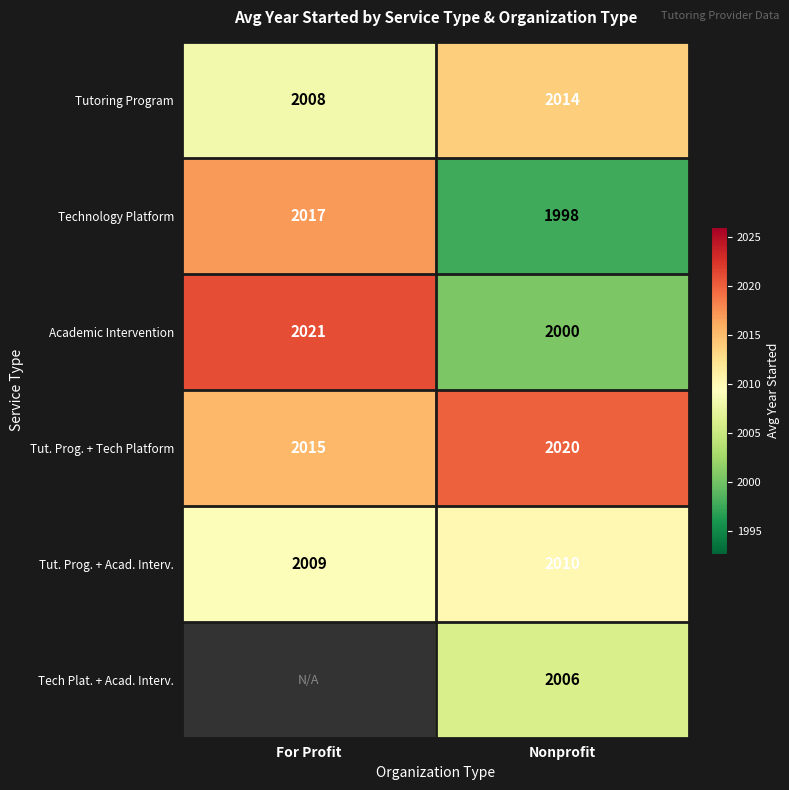

List the labels in order of Tut. Prog. + Tech Platform value, smallest first.

For Profit, Nonprofit